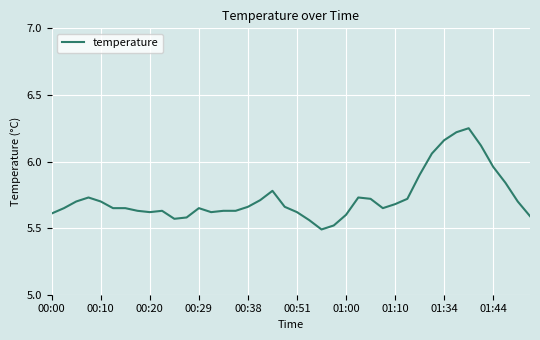

What is the difference between the maximum and second lowest values?

0.7